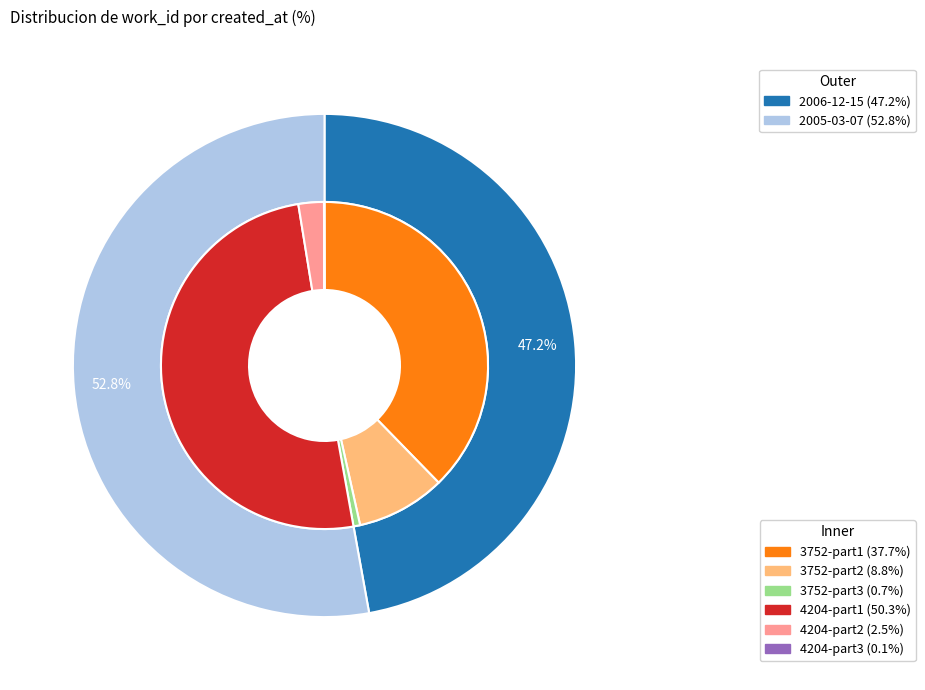

To the nearest percent, what portion does 2005-03-07 represent?

53%